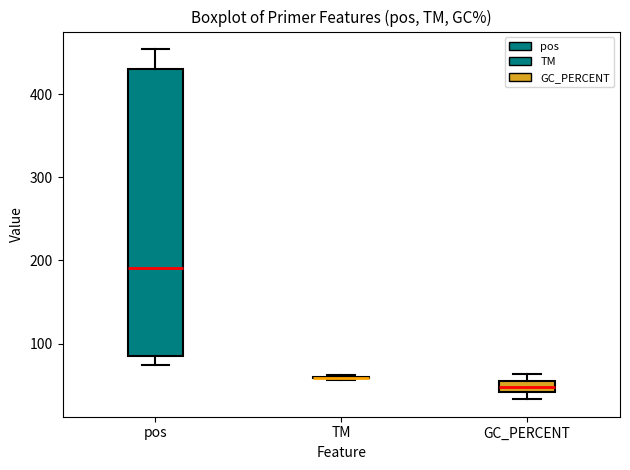

Comparing the boxes themselves (not the whiskers), which one is the tallest?

pos